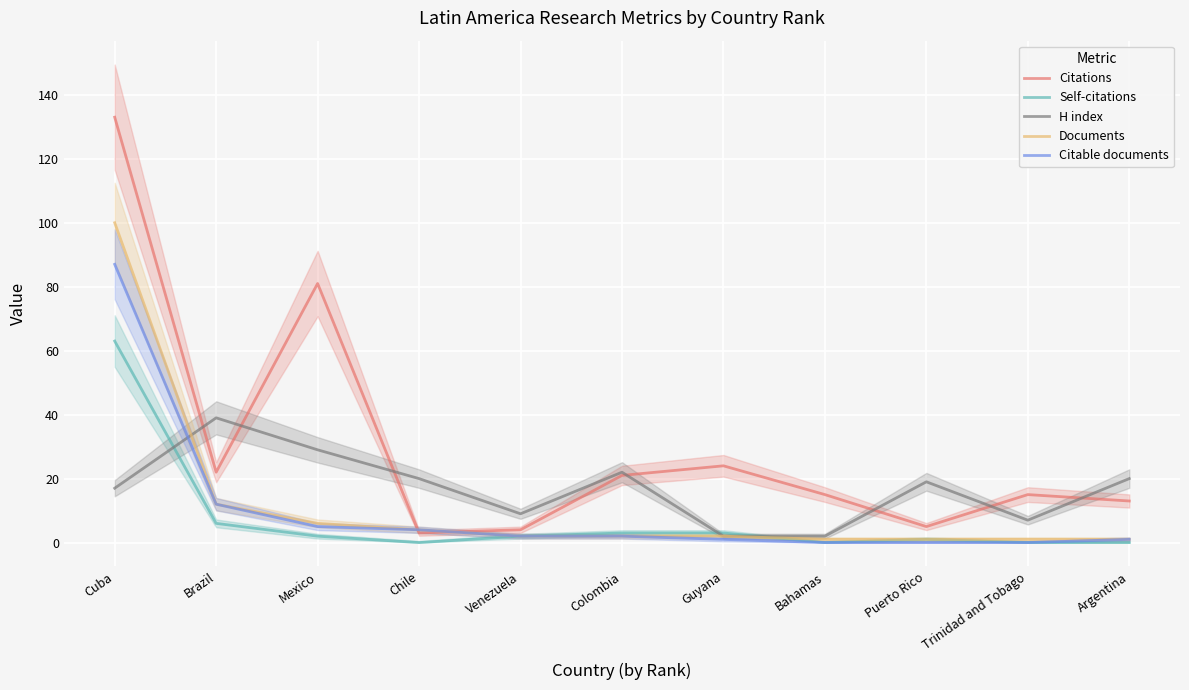

How many data points in Citable documents are above 2?

4